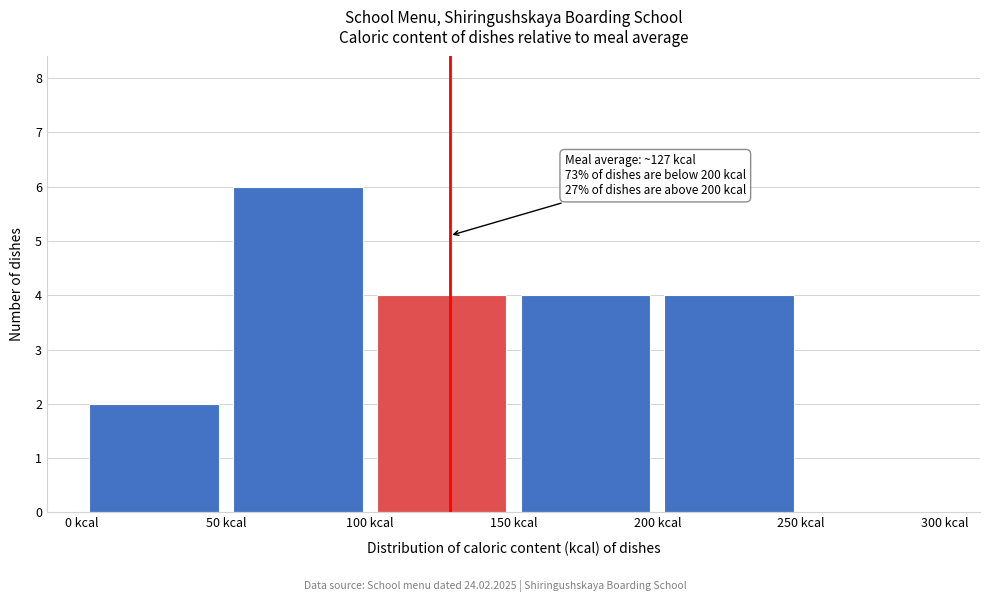

Which range on the x-axis has the tallest bar?

50 to 100